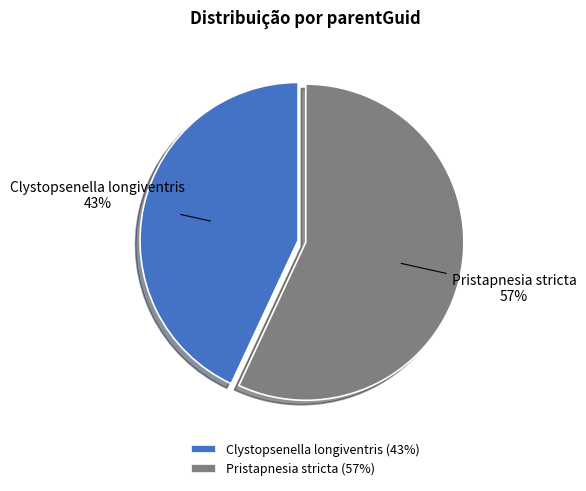

How many segments does this pie chart have?

2